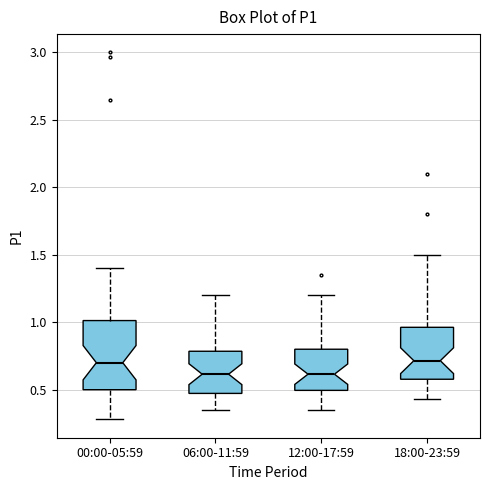

Reading left to right, read every box against the y-axis: the position of its median line, the range the box covers, and the ends of its whiskers. The values are not printed on the chart, so give them approximately, as read against the axis.

00:00-05:59: median 0.70, box 0.50 to 1.00, whiskers 0.30 to 1.40
06:00-11:59: median 0.60, box 0.45 to 0.80, whiskers 0.35 to 1.20
12:00-17:59: median 0.60, box 0.50 to 0.80, whiskers 0.35 to 1.20
18:00-23:59: median 0.70, box 0.60 to 0.95, whiskers 0.45 to 1.50